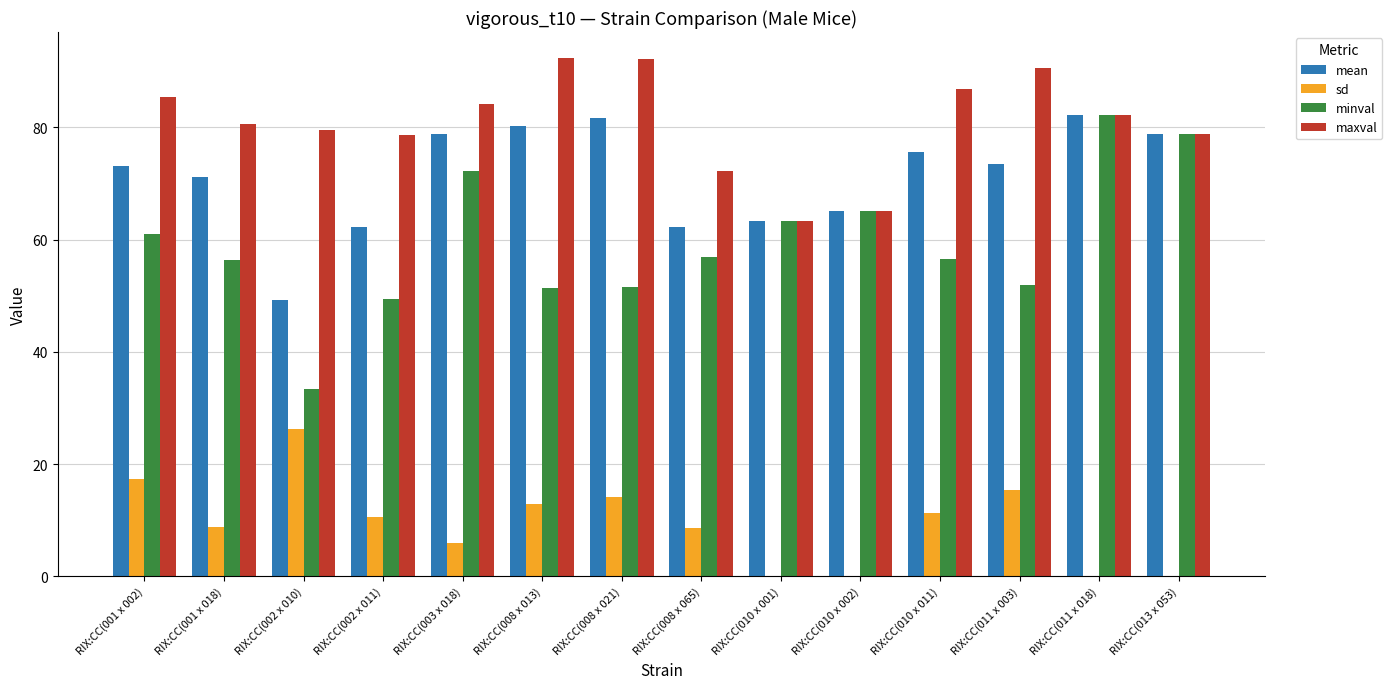

The maxval series shows 78.9 at RIX:CC(013 x 053). True or false?

True